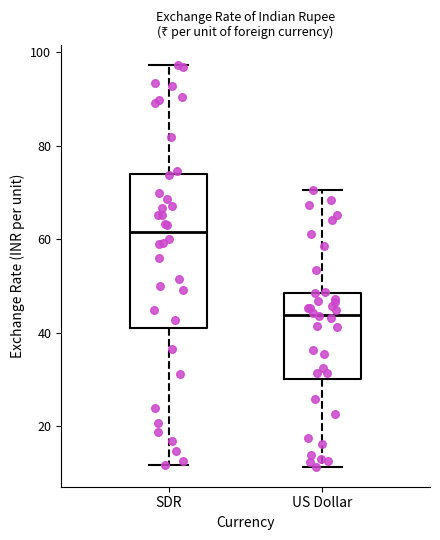

Where does the median line of the box for SDR sit on the y-axis? The values are not printed on the chart, so give them approximately, as read against the axis.

62